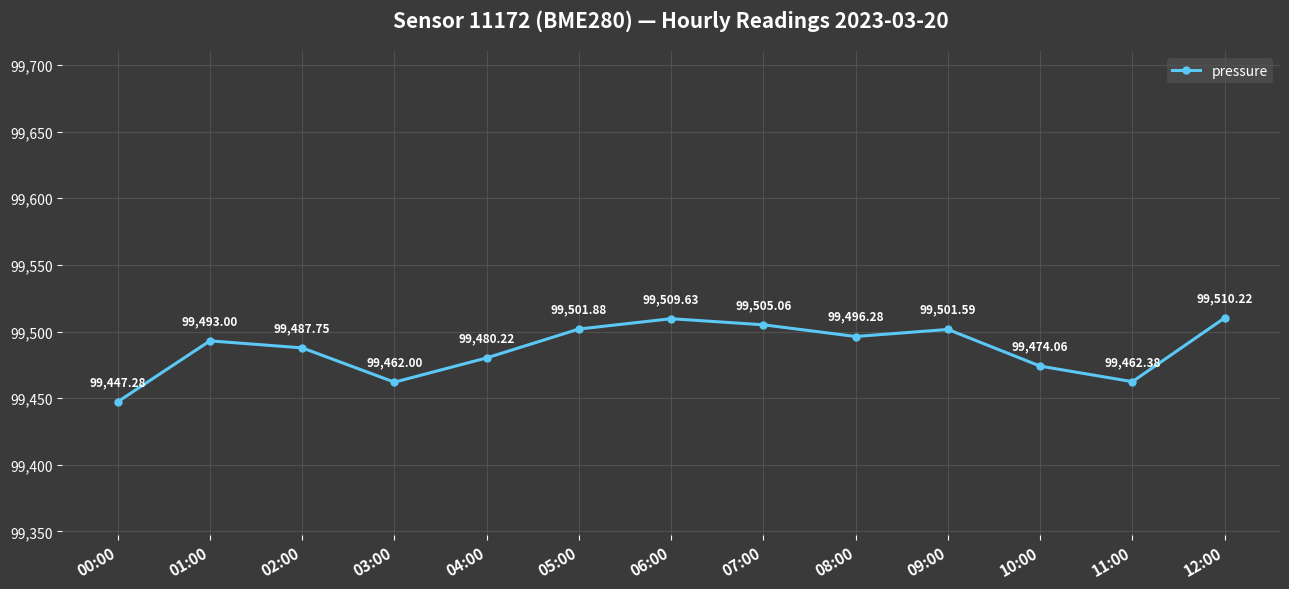

What is the sum of all values?

1293331.4